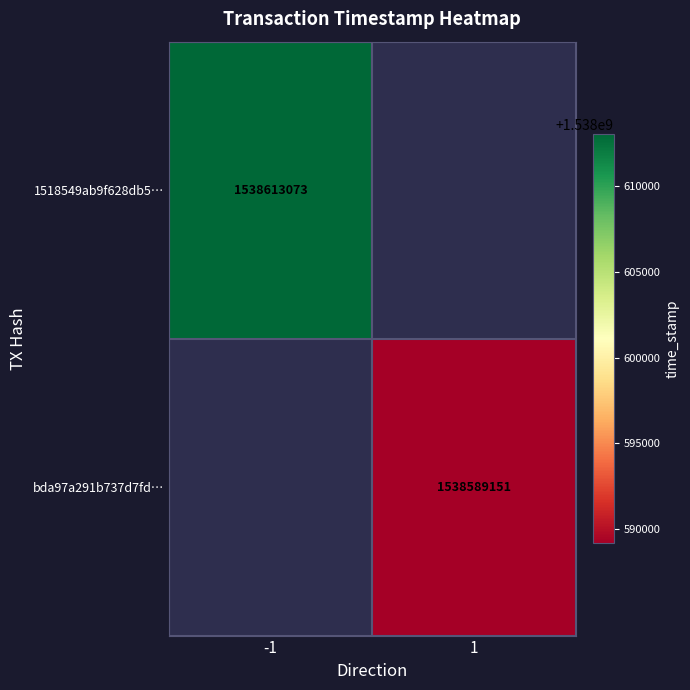

Is it true that 1518549ab9f628db5… equals 1538613073 at -1?

True